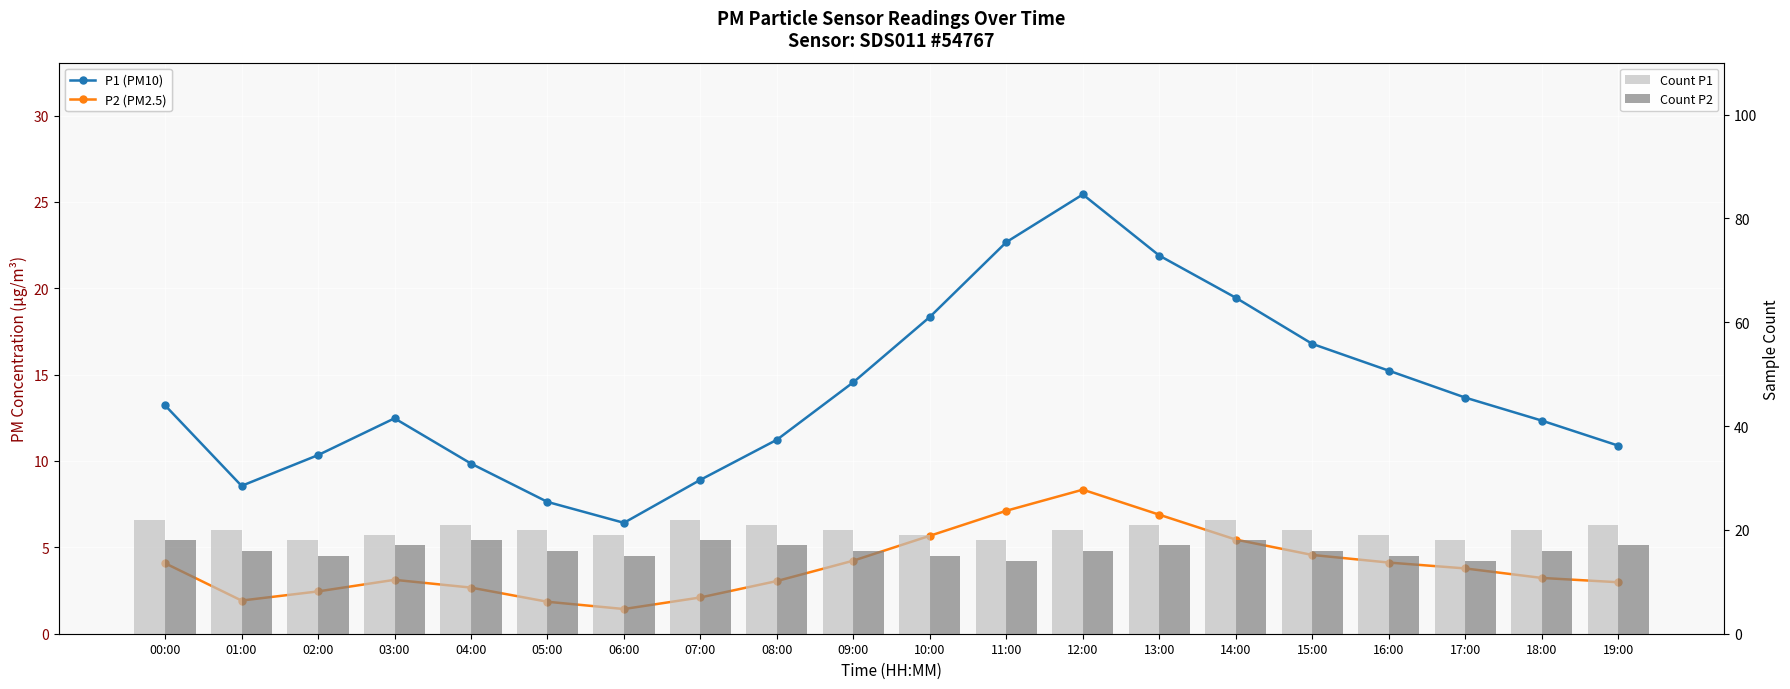

Reading left to right, extract all data points from this chart.

P1 (PM10): 13.2	8.6	10.3	12.5	9.8	7.6	6.4	8.9	11.2	14.6	18.3	22.7	25.4	21.9	19.4	16.8	15.2	13.7	12.3	10.9
P2 (PM2.5): 4.1	1.9	2.5	3.1	2.7	1.9	1.4	2.1	3.0	4.2	5.7	7.1	8.3	6.9	5.5	4.6	4.1	3.8	3.2	3.0
Count P1: 22.0	20.0	18.0	19.0	21.0	20.0	19.0	22.0	21.0	20.0	19.0	18.0	20.0	21.0	22.0	20.0	19.0	18.0	20.0	21.0
Count P2: 18.0	16.0	15.0	17.0	18.0	16.0	15.0	18.0	17.0	16.0	15.0	14.0	16.0	17.0	18.0	16.0	15.0	14.0	16.0	17.0